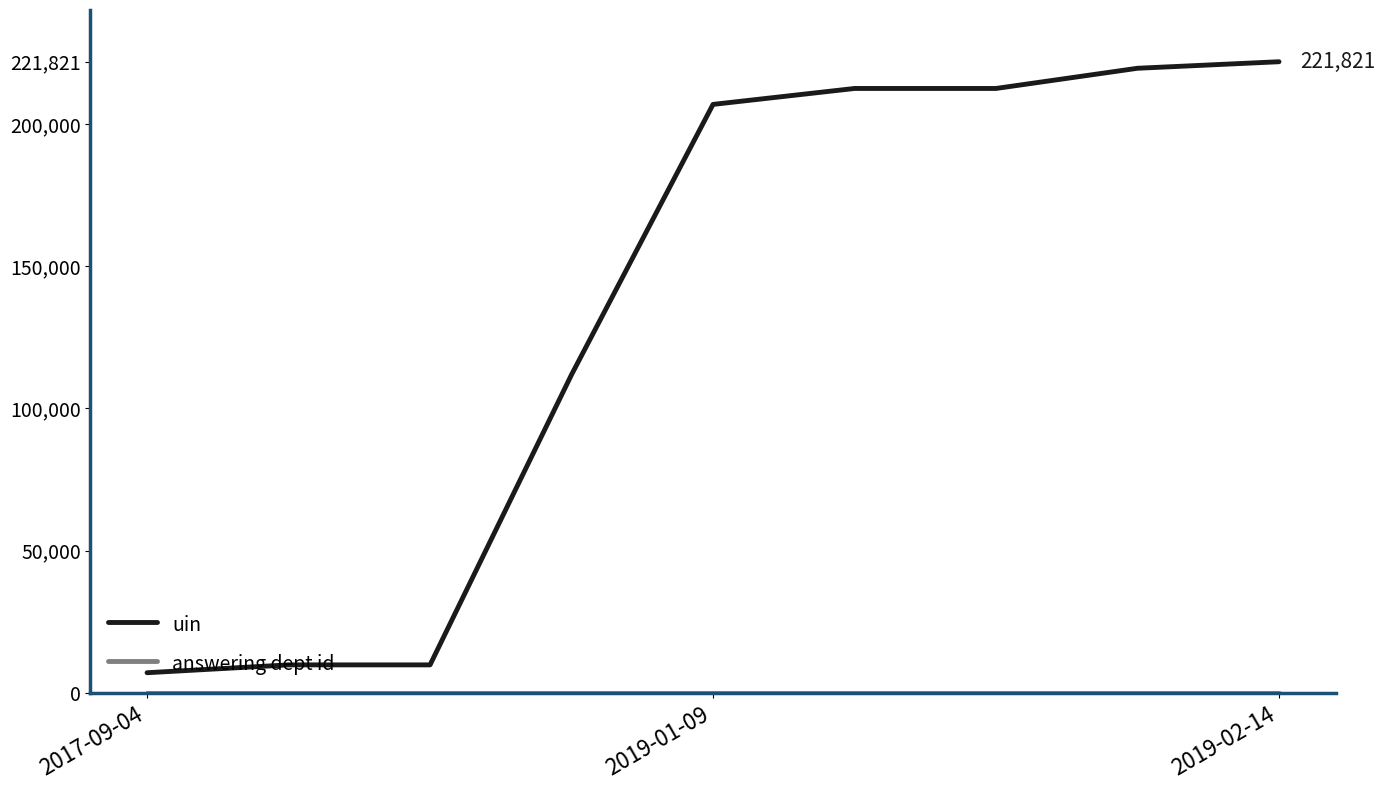

Which series has the widest spread of values?

uin